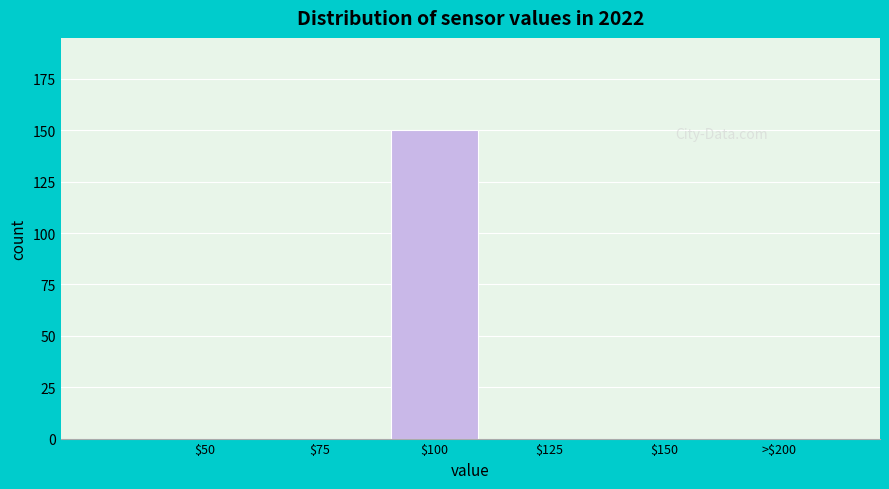

True or false: the data shows 0 at >$200.

True